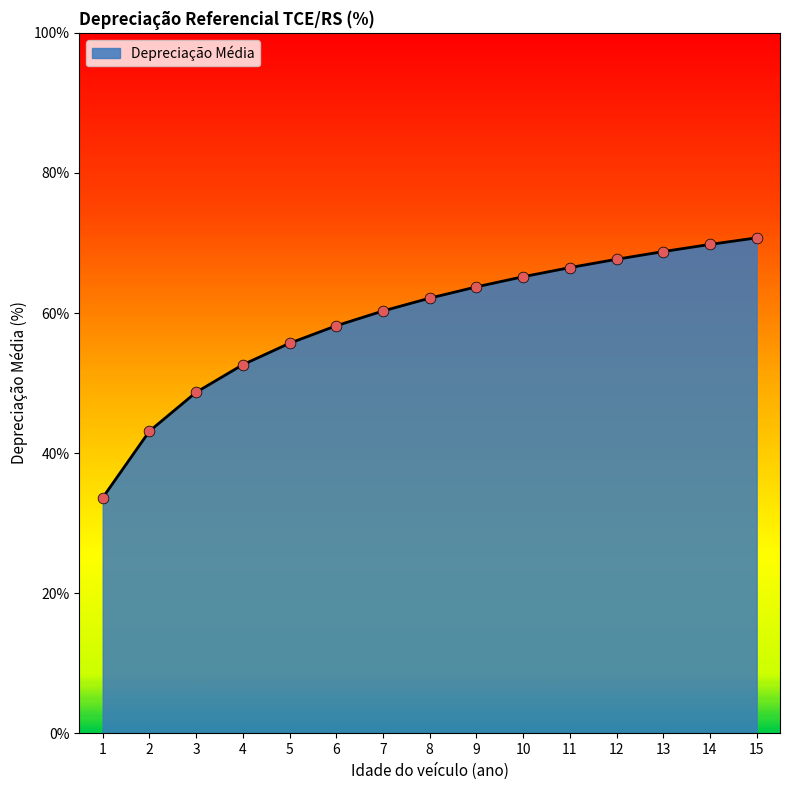

What is the ratio of the value at 6 to the value at 9?

0.9